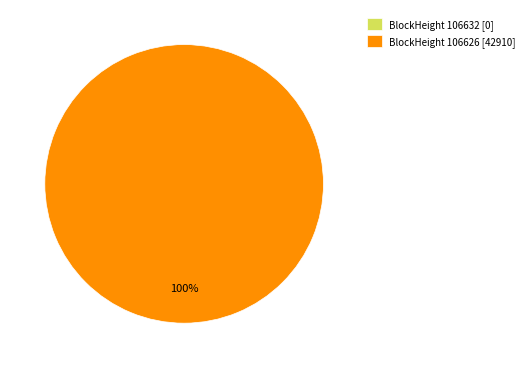

Is there a majority slice in this chart?

Yes